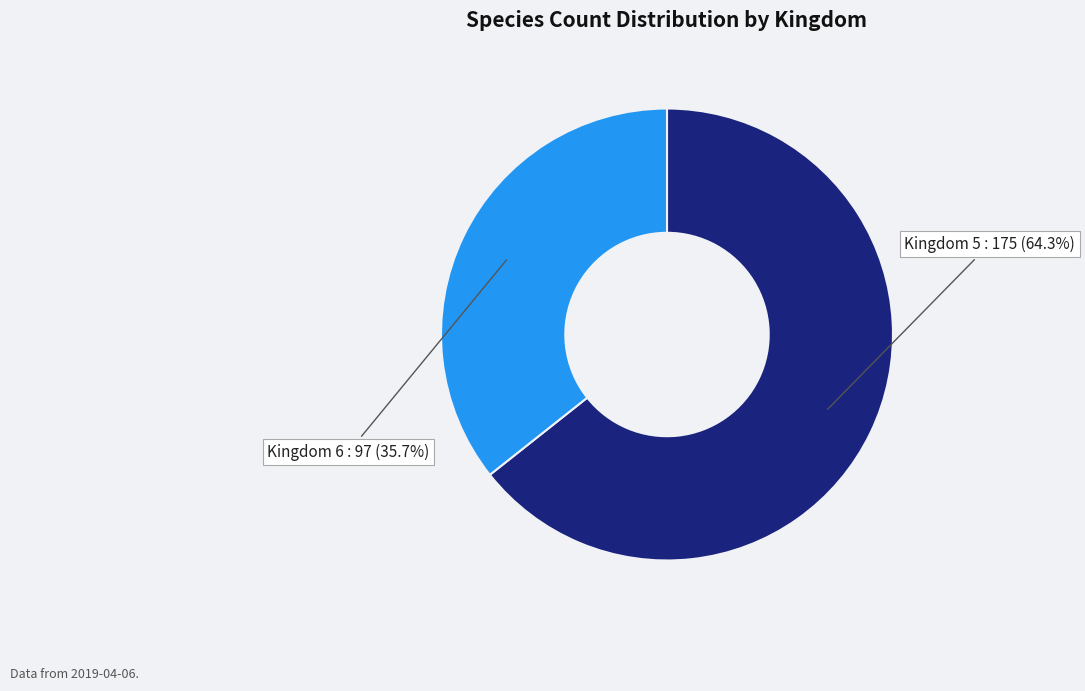

Does any single category account for the majority?

Yes